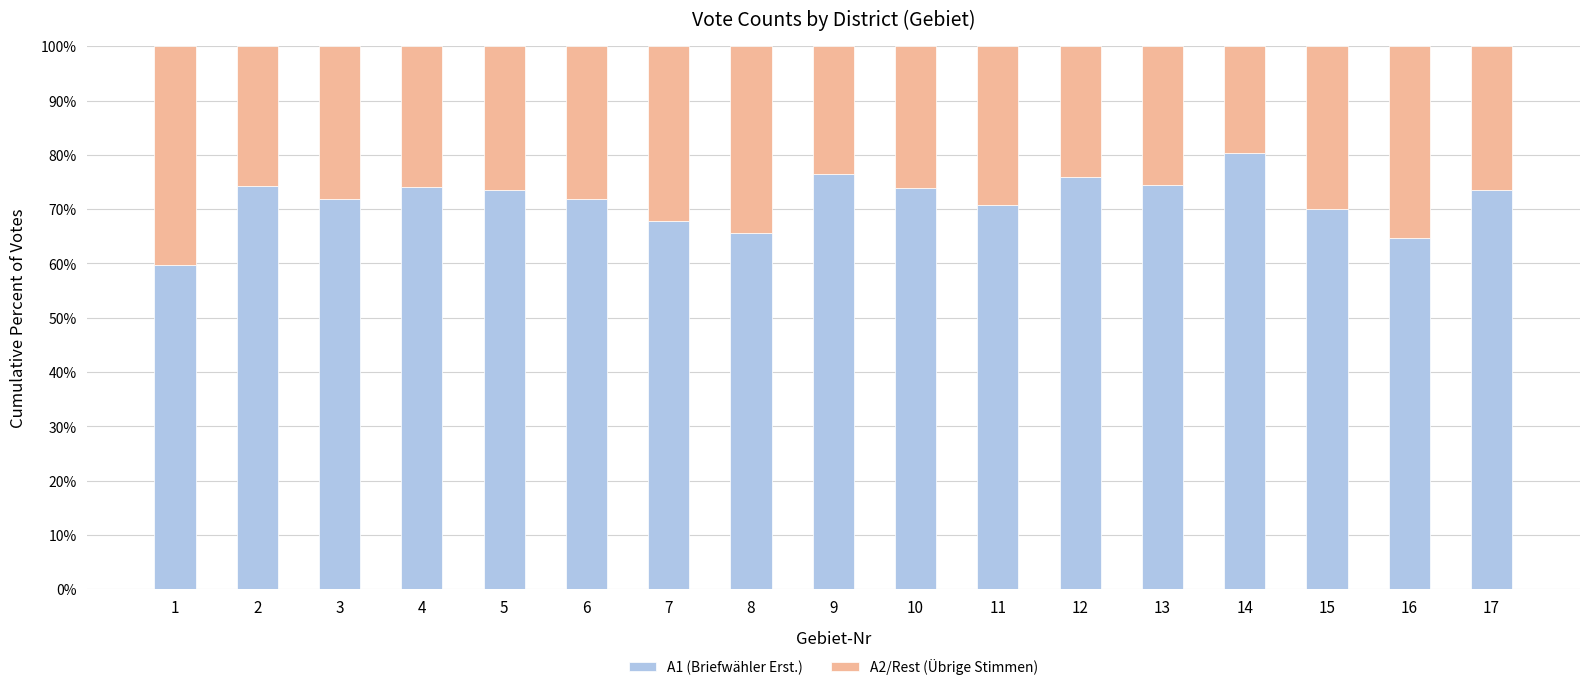

What are all the series names shown in the legend?

A1 (Briefwähler Erst.), A2/Rest (Übrige Stimmen)